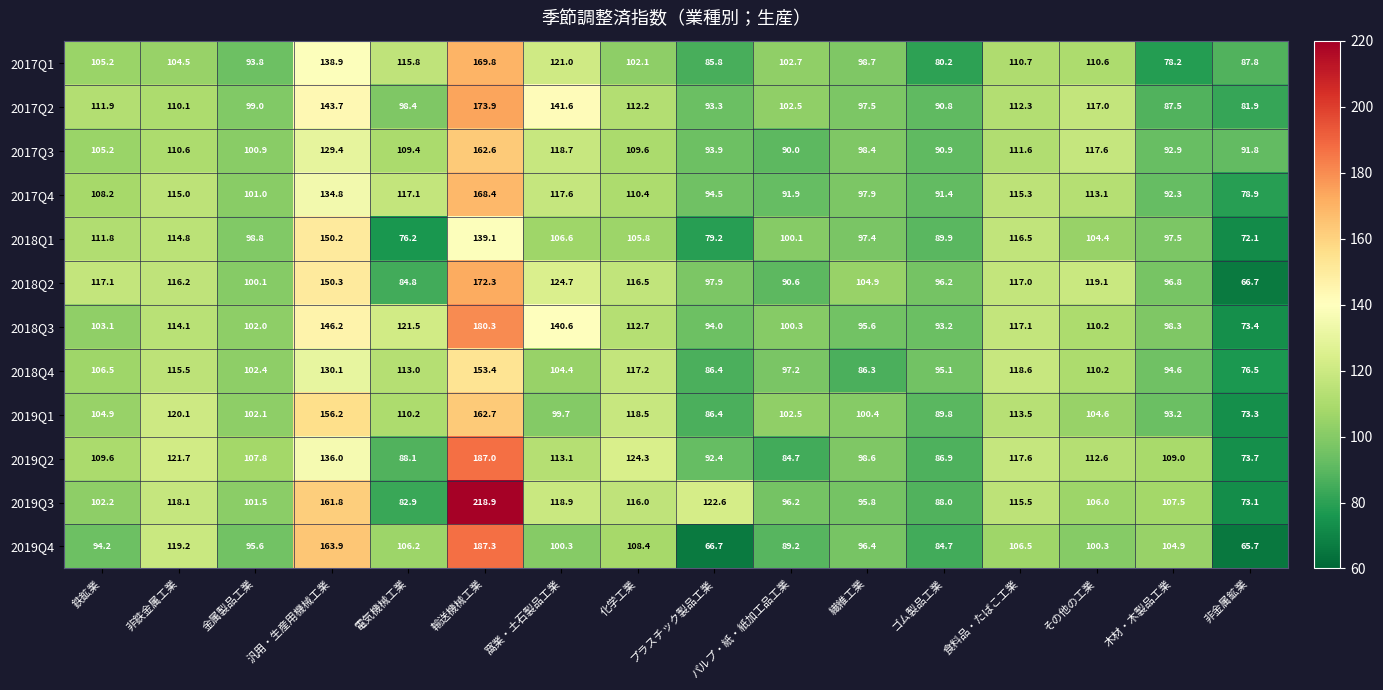

At which label is 2017Q4 closest to 123?

窩業・土石製品工業